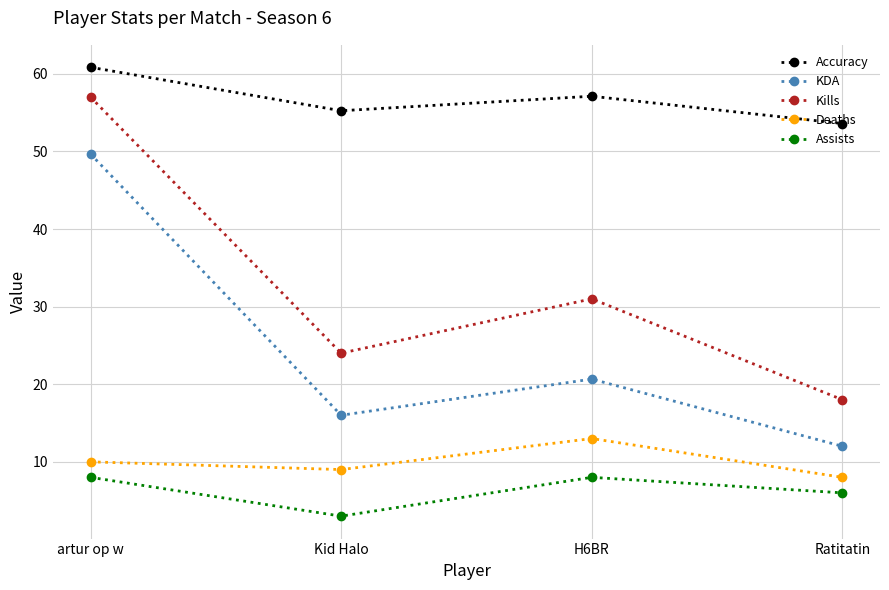

What position from the left is Kid Halo?

2